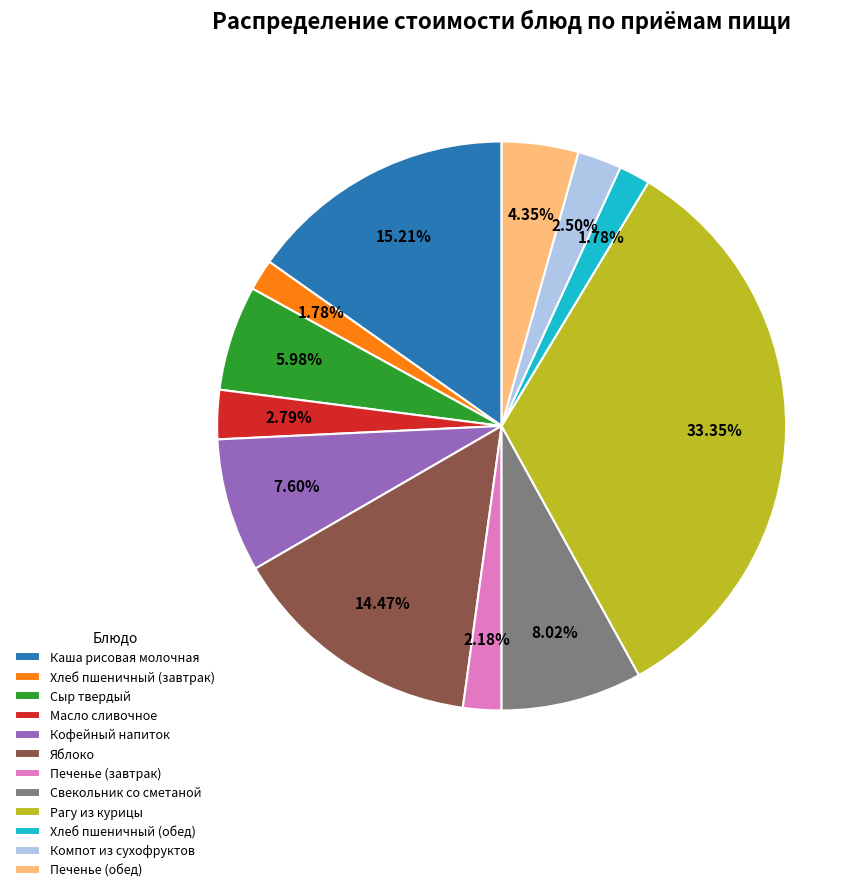

Which slice is the largest?

Рагу из курицы